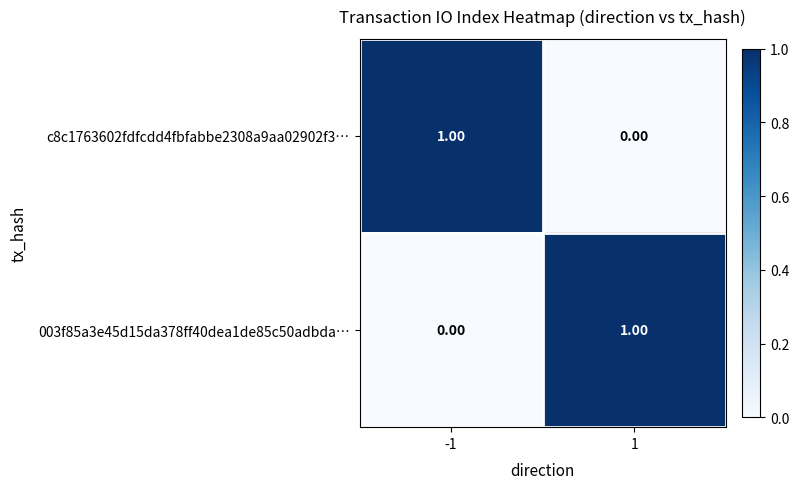

Rank the categories by 003f85a3e45d15da378ff40dea1de85c50adbda… value from lowest to highest.

-1, 1